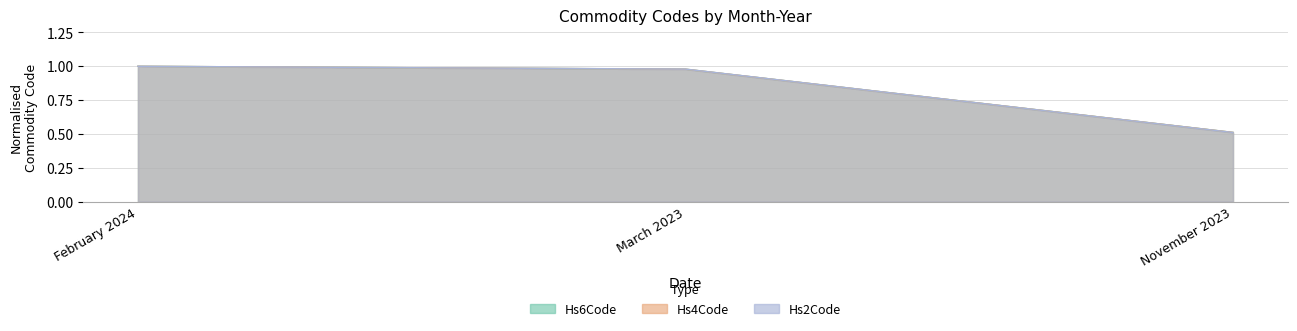

What position from the right is March 2023?

2